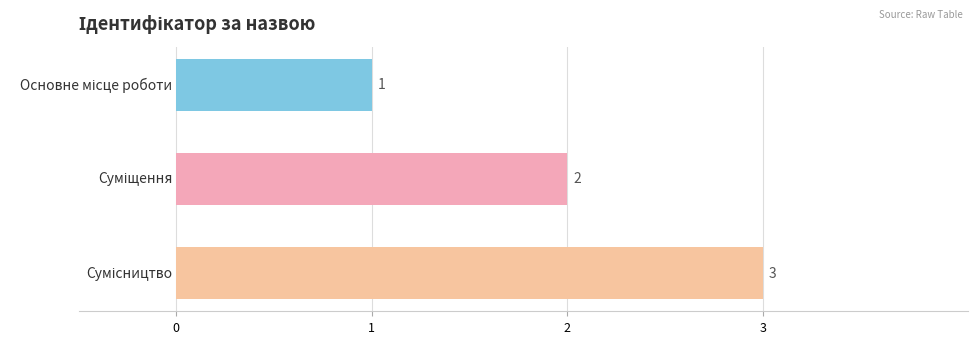

How many values are between 1 and 3?

3